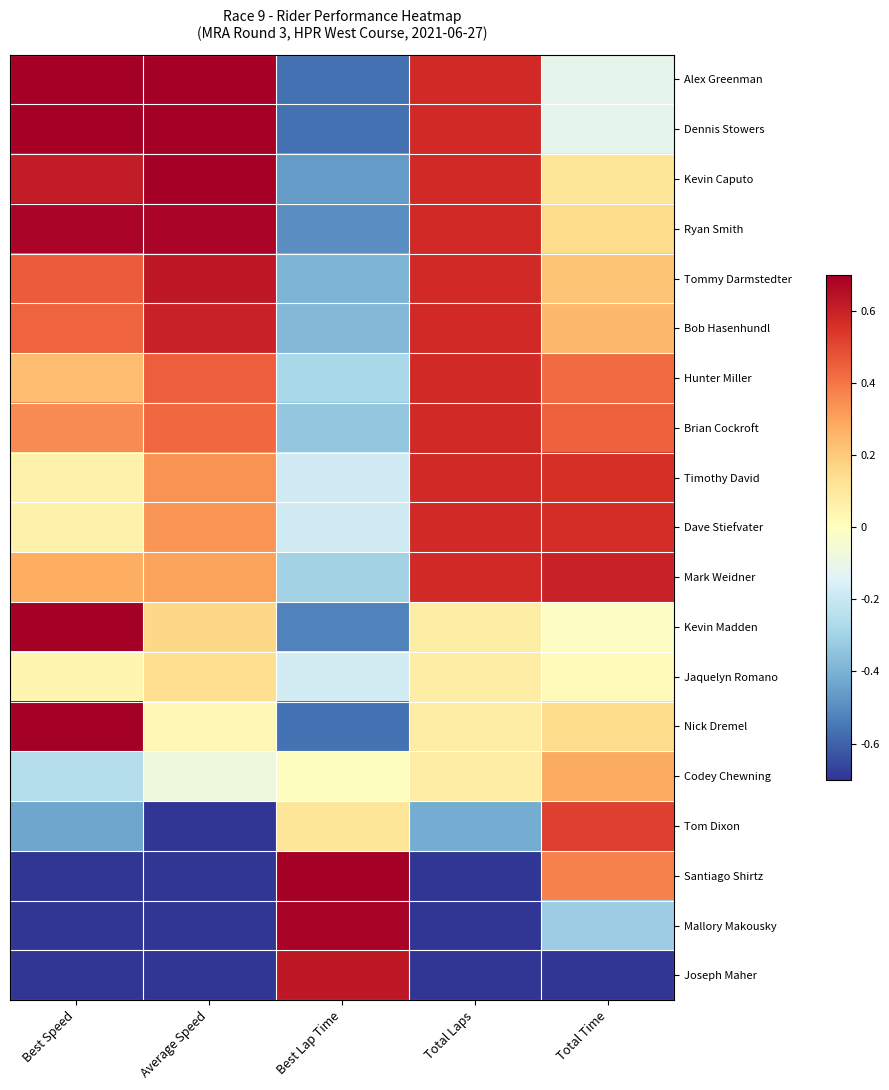

Count the number of categories in the chart.

5